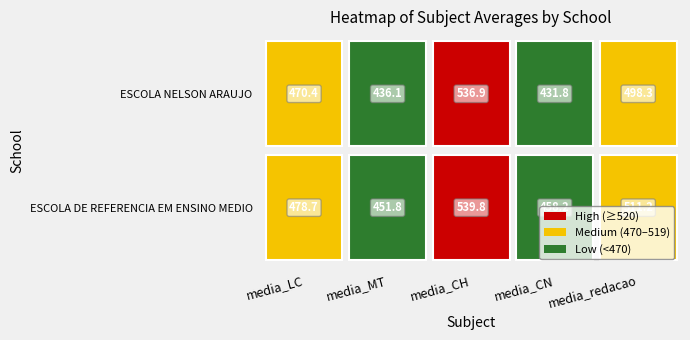

What is the sum of all ESCOLA NELSON ARAUJO values?

2373.4